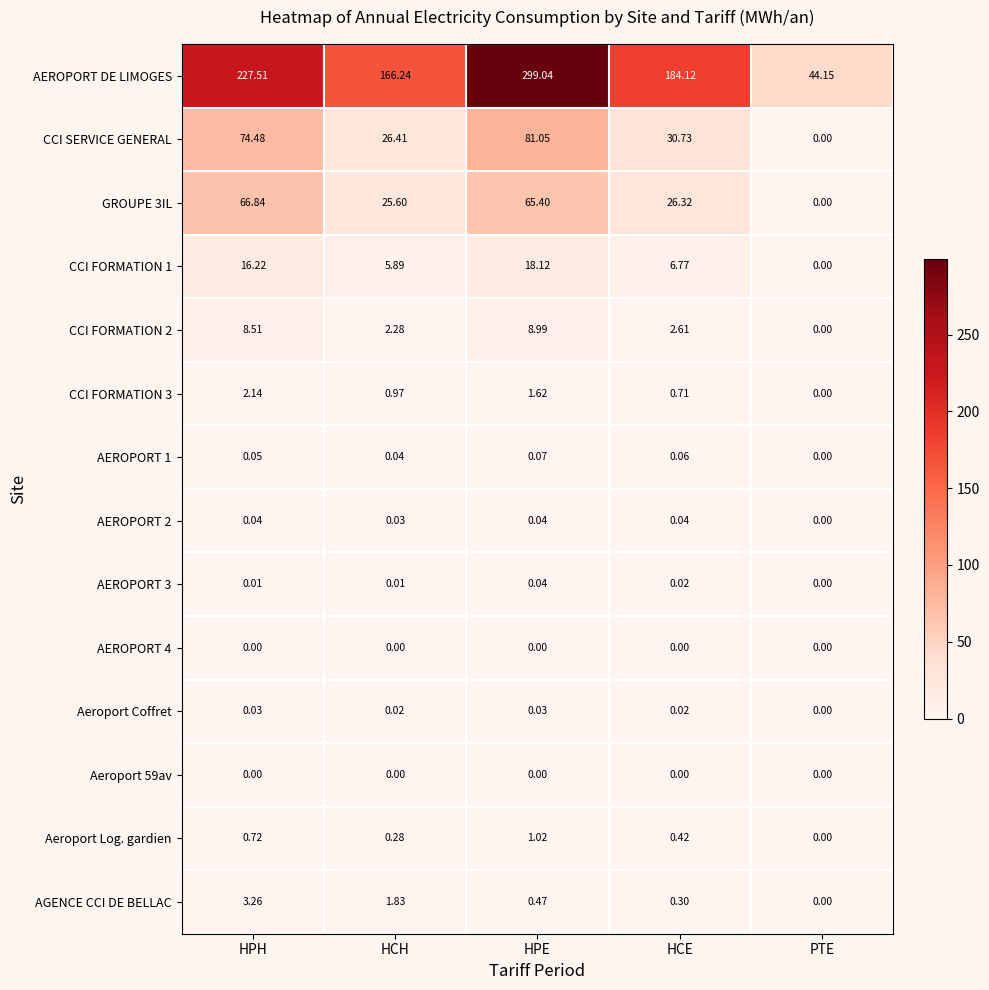

Where is GROUPE 3IL nearest to the value 33?

HCE